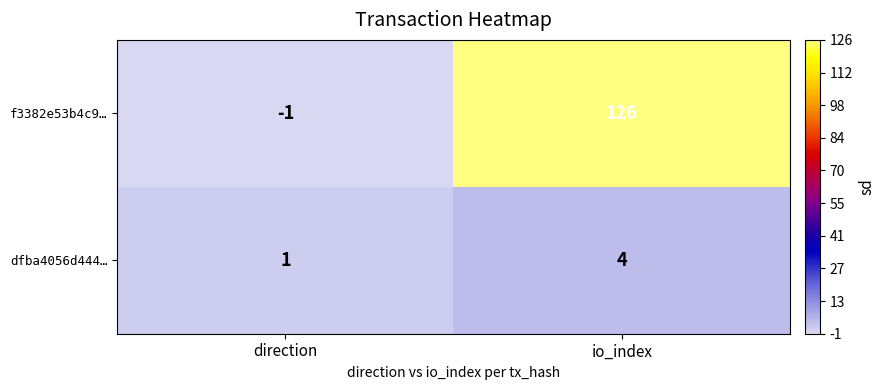

True or false: dfba4056d444… has a value of 4 at io_index.

True